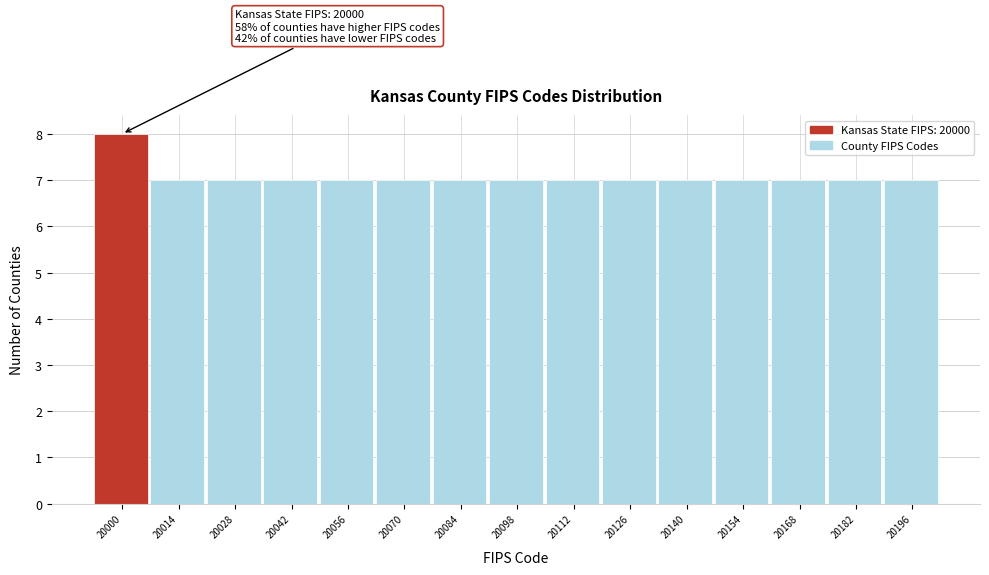

Reading right to left, transcribe all the data shown in this chart.

7	7	7	7	7	7	7	7	7	7	7	7	7	7	8